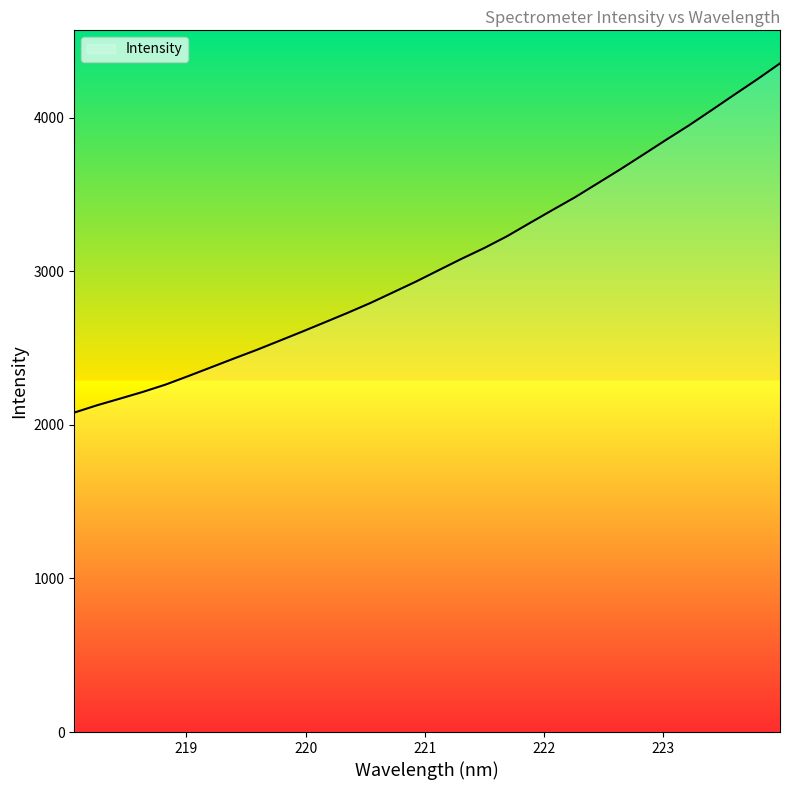

What is the difference between the maximum and minimum values?

2274.3